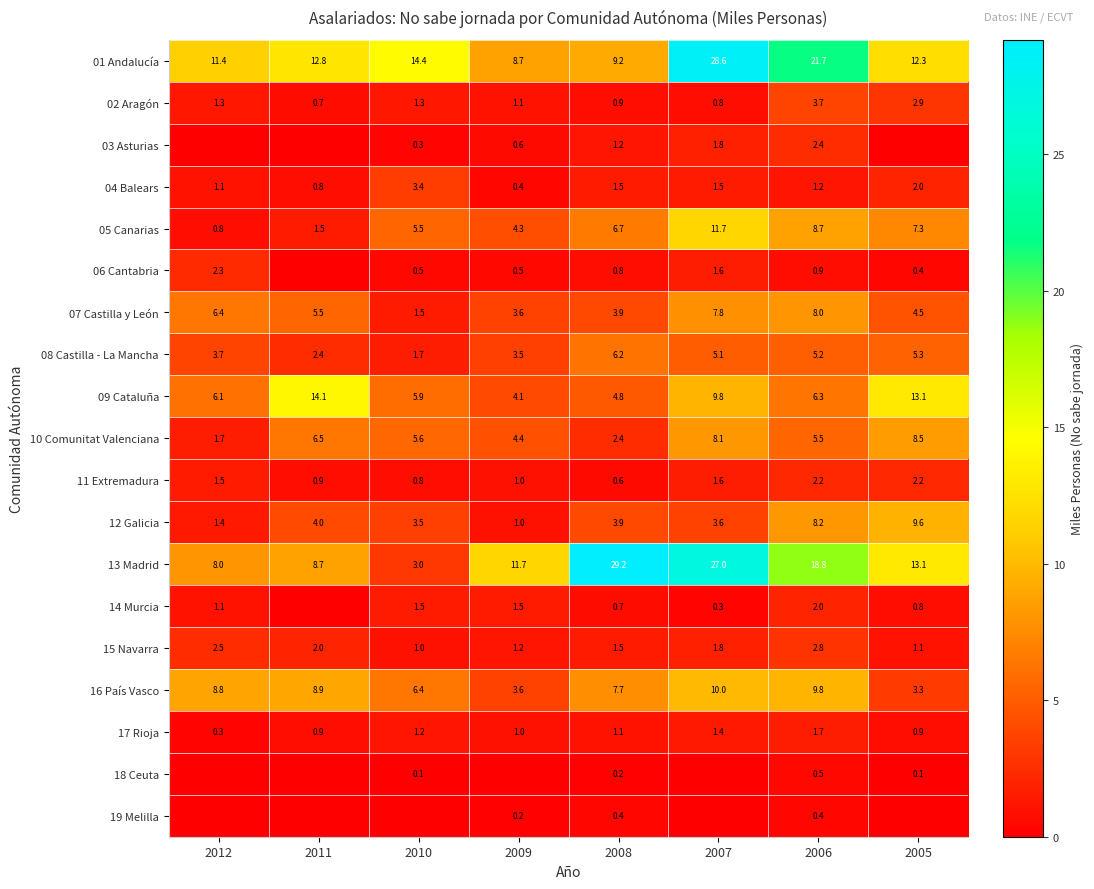

What is the lowest value of the 16 País Vasco series?

3.3